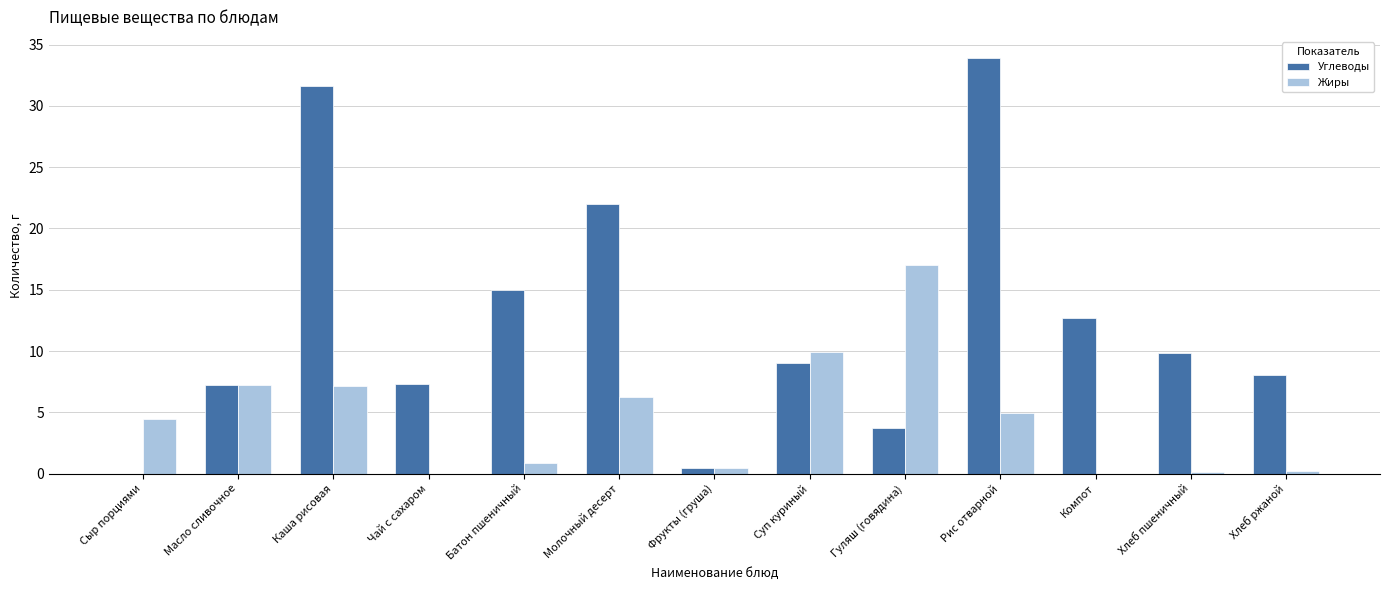

What is the highest value of the Жиры series?

17.1